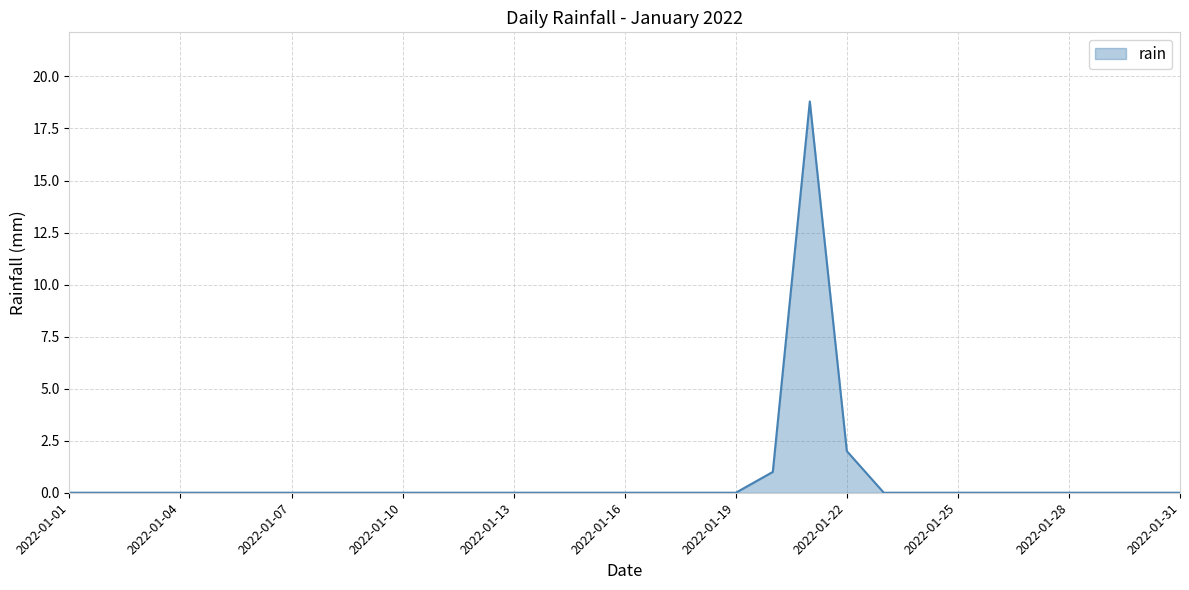

What is the difference between the maximum and minimum values?

18.8